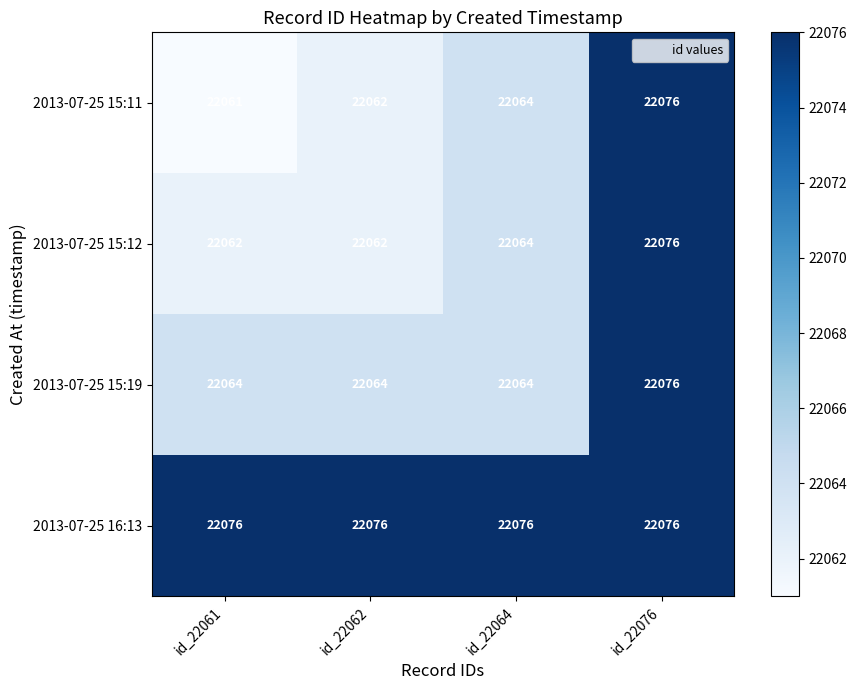

At which label is 2013-07-25 15:12 closest to 22069?

id_22064